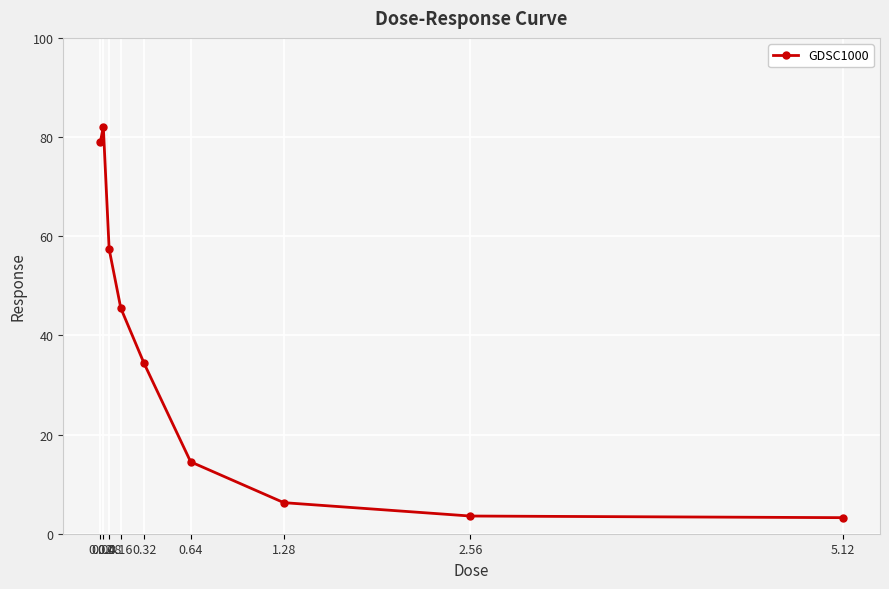

What is the difference between the second highest and minimum values?

75.8